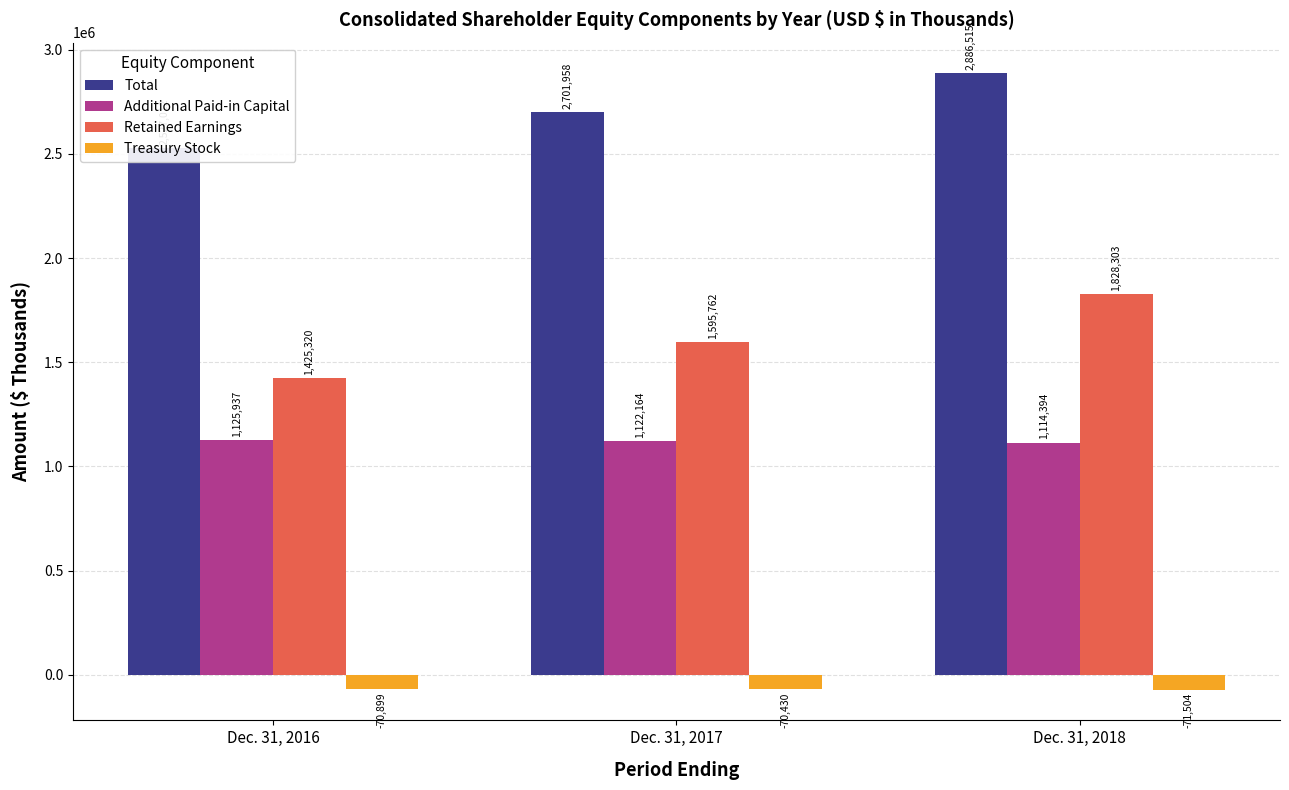

What is the difference between the highest and lowest values at Dec. 31, 2016?

2597911